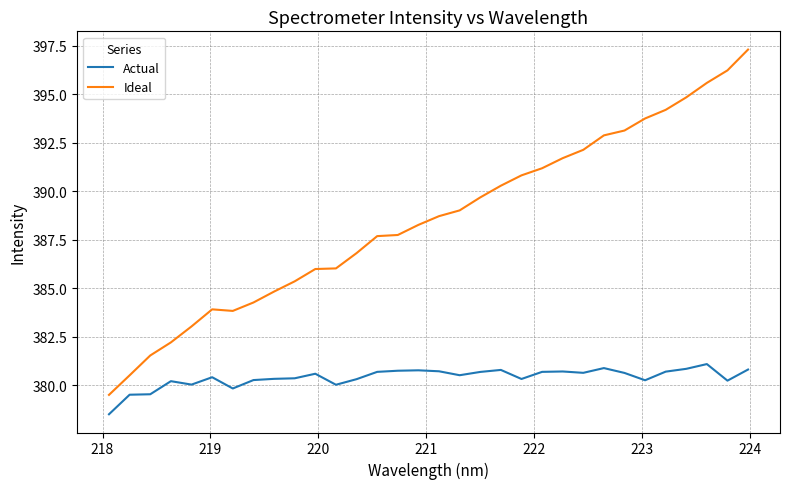

At how many categories does at least one series exceed 391?

11